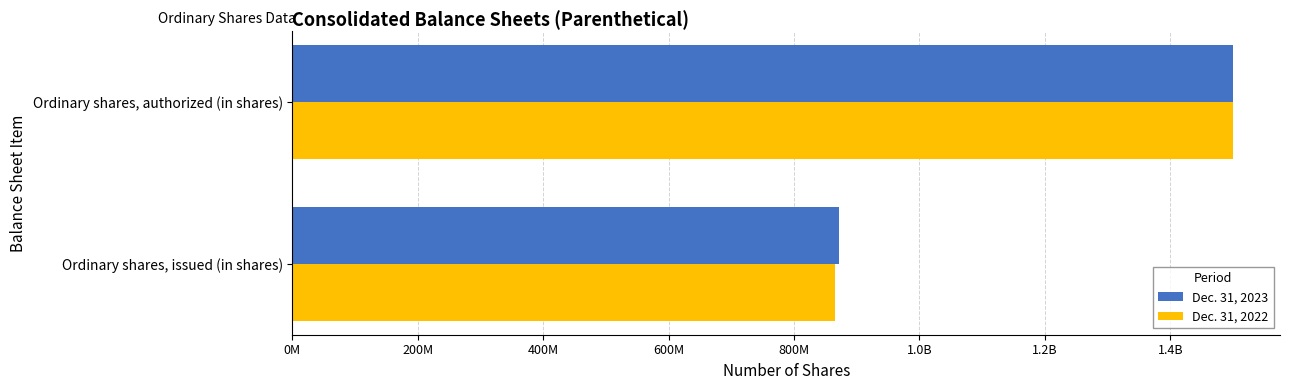

Reading left to right, what are all the values shown in this chart?

Dec. 31, 2023: 871256270	1500000000
Dec. 31, 2022: 864775340	1500000000